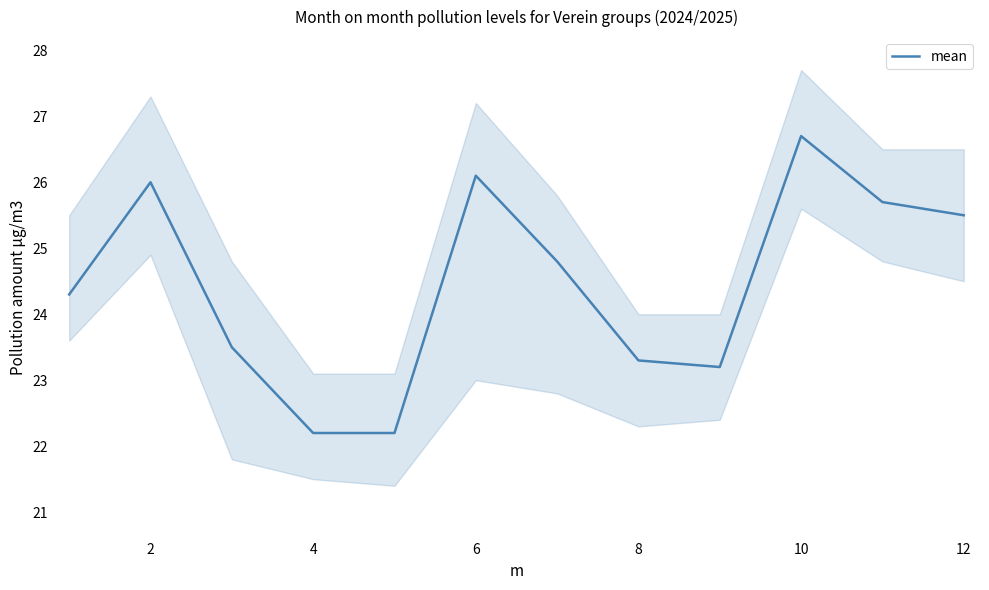

Does the chart have visible grid lines?

No